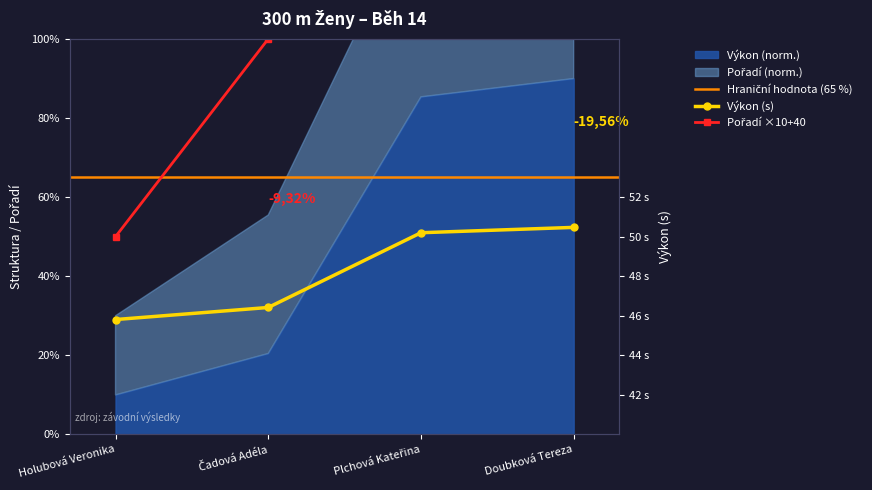

List the labels in order of Výkon value, largest first.

Doubková Tereza, Plchová Kateřina, Čadová Adéla, Holubová Veronika